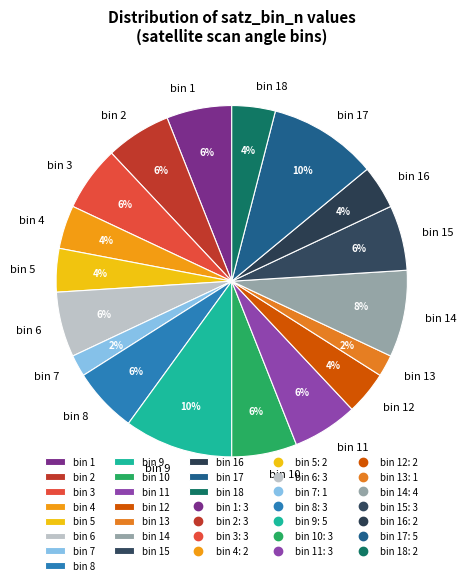

Approximately how many times larger is the value at bin 16 compared to bin 12?

1.0